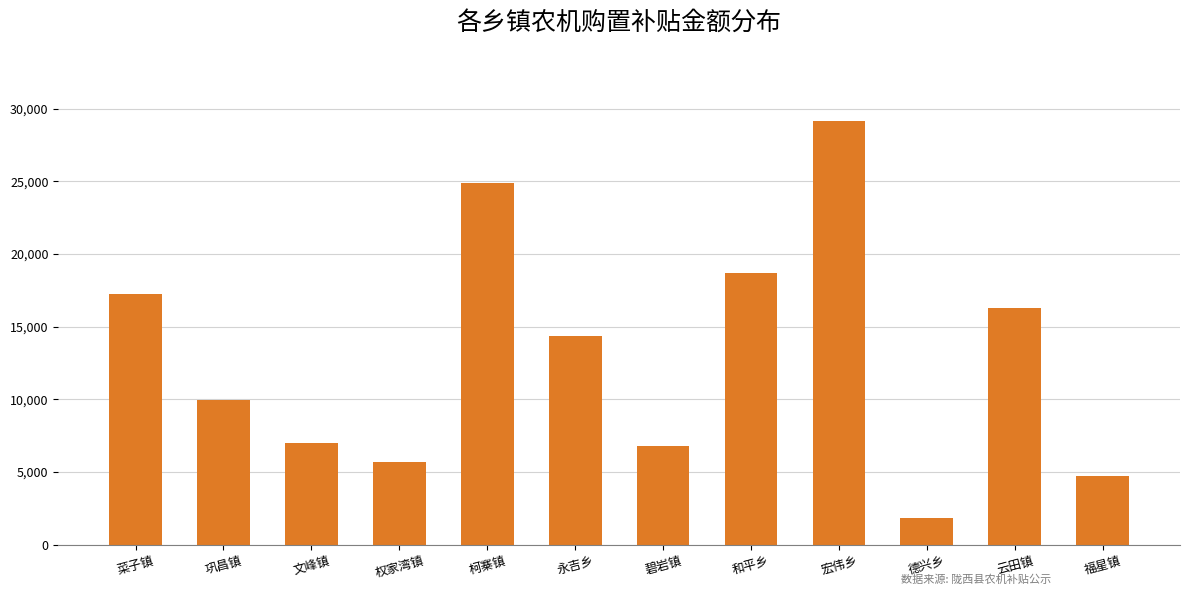

What value does the data have at 菜子镇?

17260